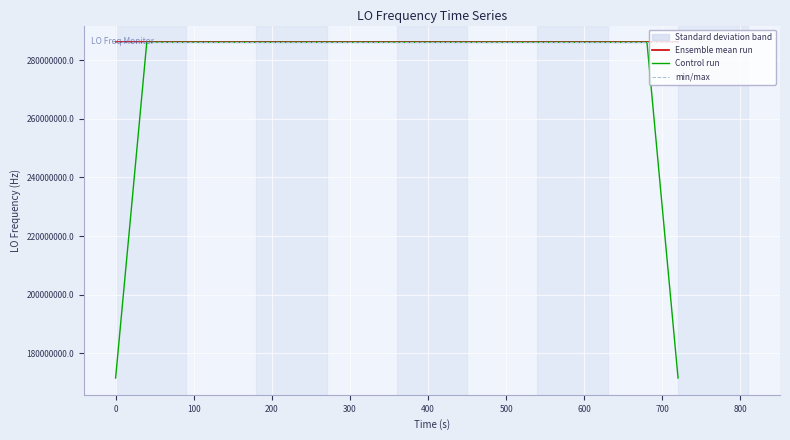

In Ensemble mean run, how many points are higher than both neighbors (excluding endpoints)?

8